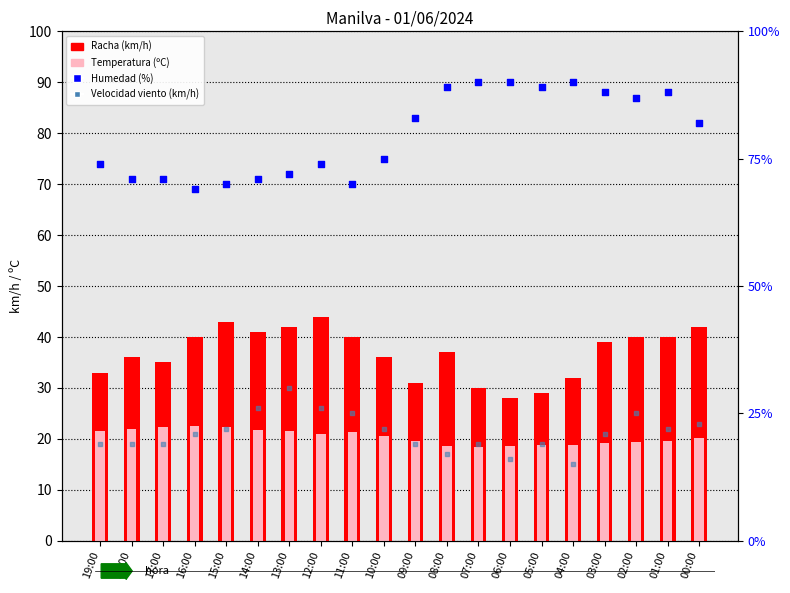

Which series reaches the maximum Y coordinate?

Humedad (%)